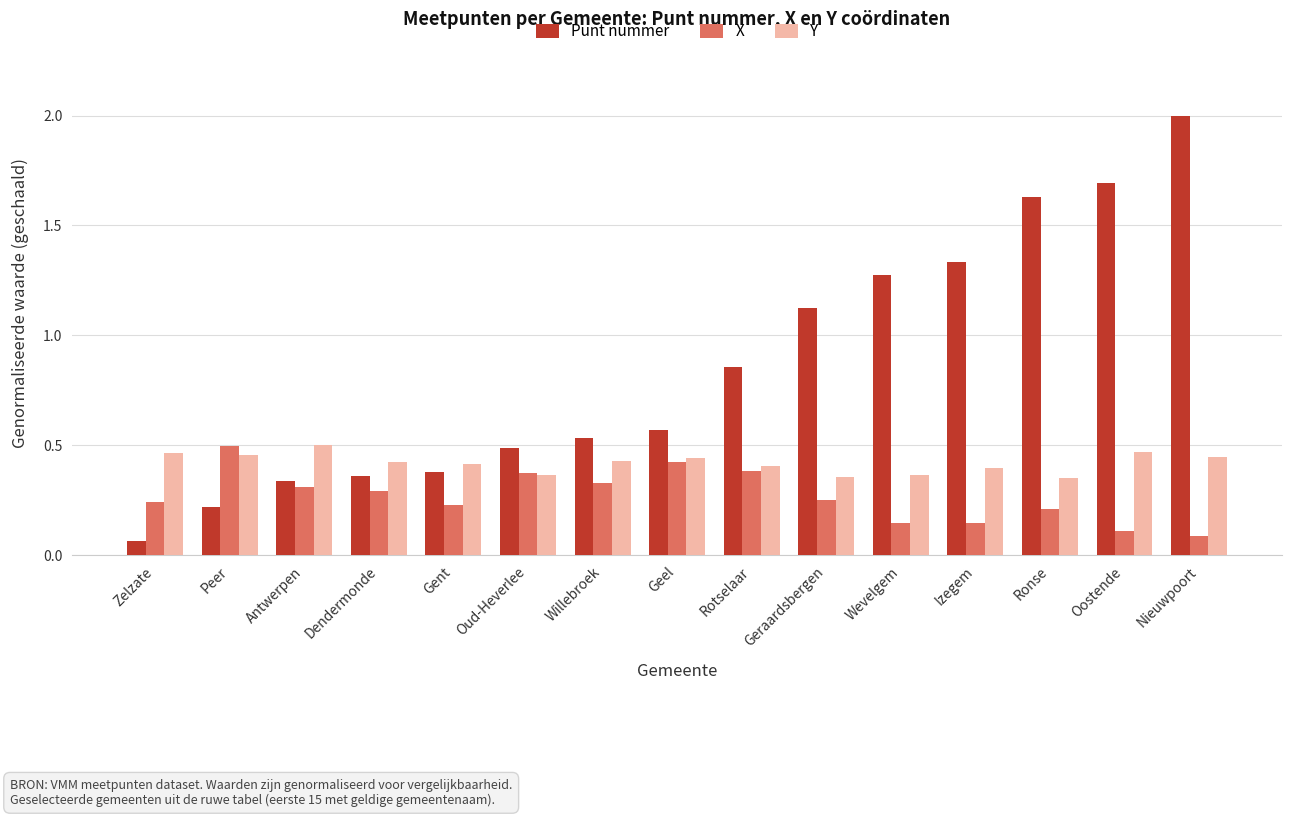

What is the sum of the Punt nummer values at Geraardsbergen and Gent?

1.5